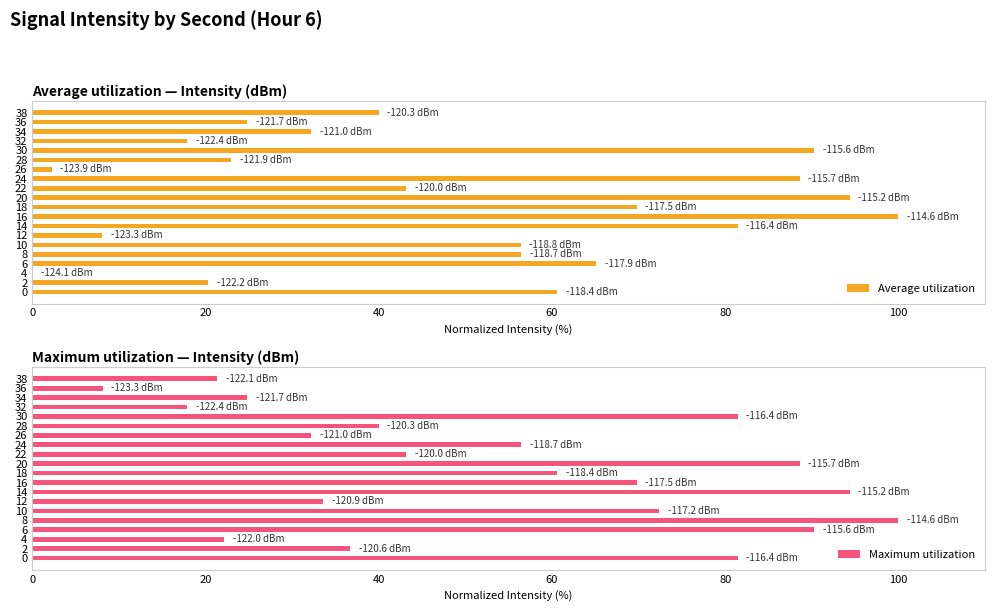

Where is Maximum utilization nearest to the value 54?

24